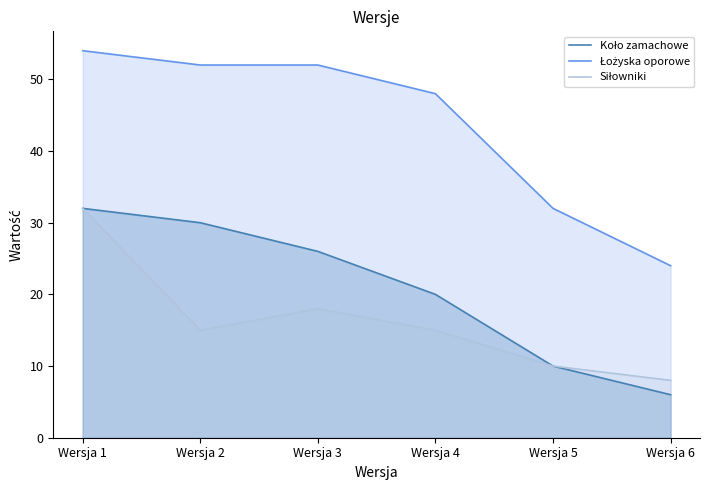

Reading left to right, what are all the values shown in this chart?

Koło zamachowe: Wersja 1=32	Wersja 2=30	Wersja 3=26	Wersja 4=20	Wersja 5=10	Wersja 6=6
Łożyska oporowe: Wersja 1=54	Wersja 2=52	Wersja 3=52	Wersja 4=48	Wersja 5=32	Wersja 6=24
Siłowniki: Wersja 1=32	Wersja 2=15	Wersja 3=18	Wersja 4=15	Wersja 5=10	Wersja 6=8